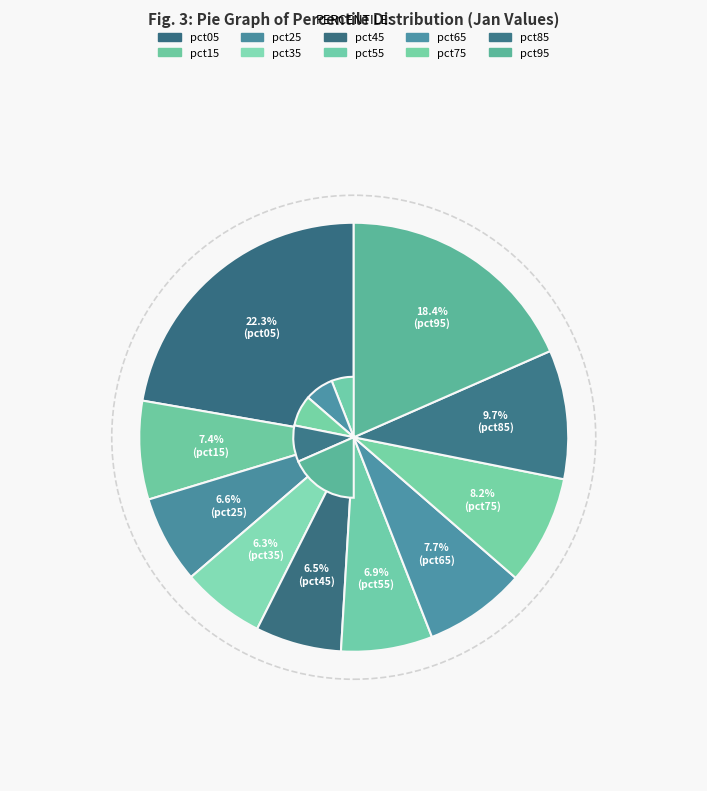

Rank the categories by value from lowest to highest.

pct35, pct45, pct25, pct55, pct15, pct65, pct75, pct85, pct95, pct05